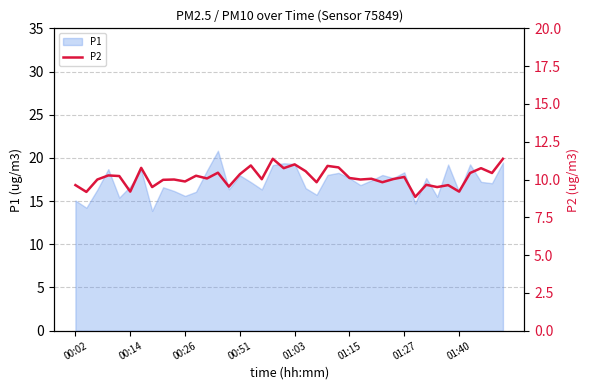

Is it true that P1 equals 32.8 at 01:03?

False